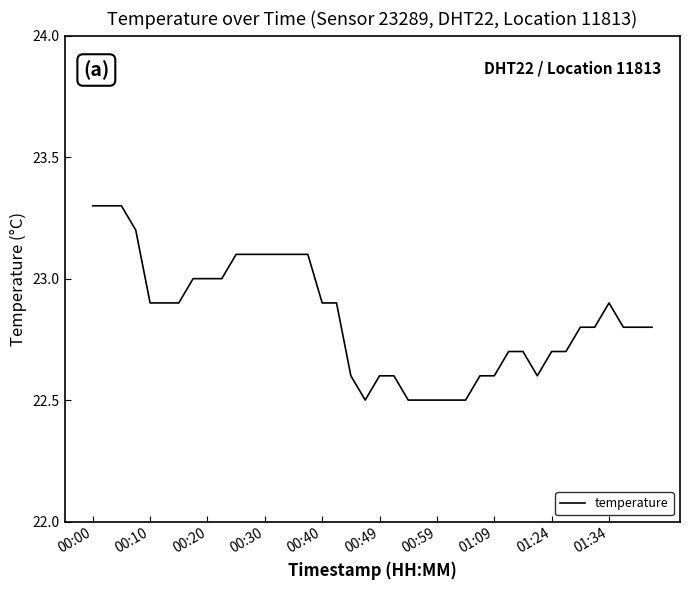

What is the maximum value shown in the chart?

23.3